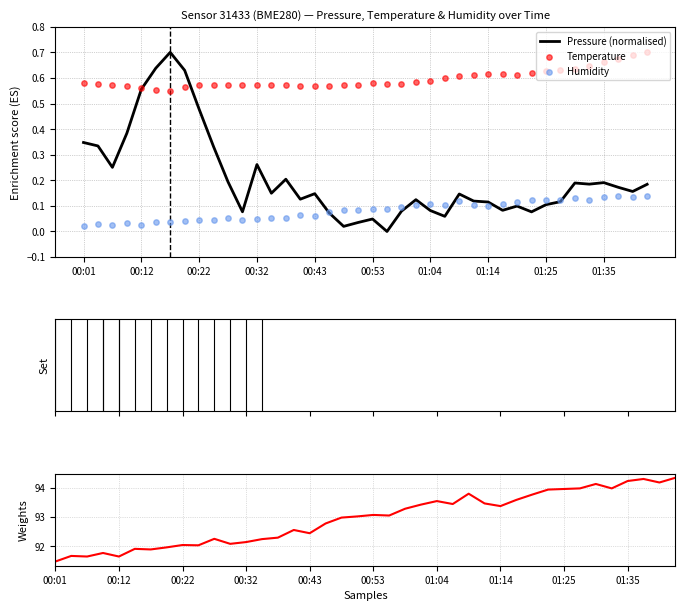

Which series has the largest total across all categories?

Humidity